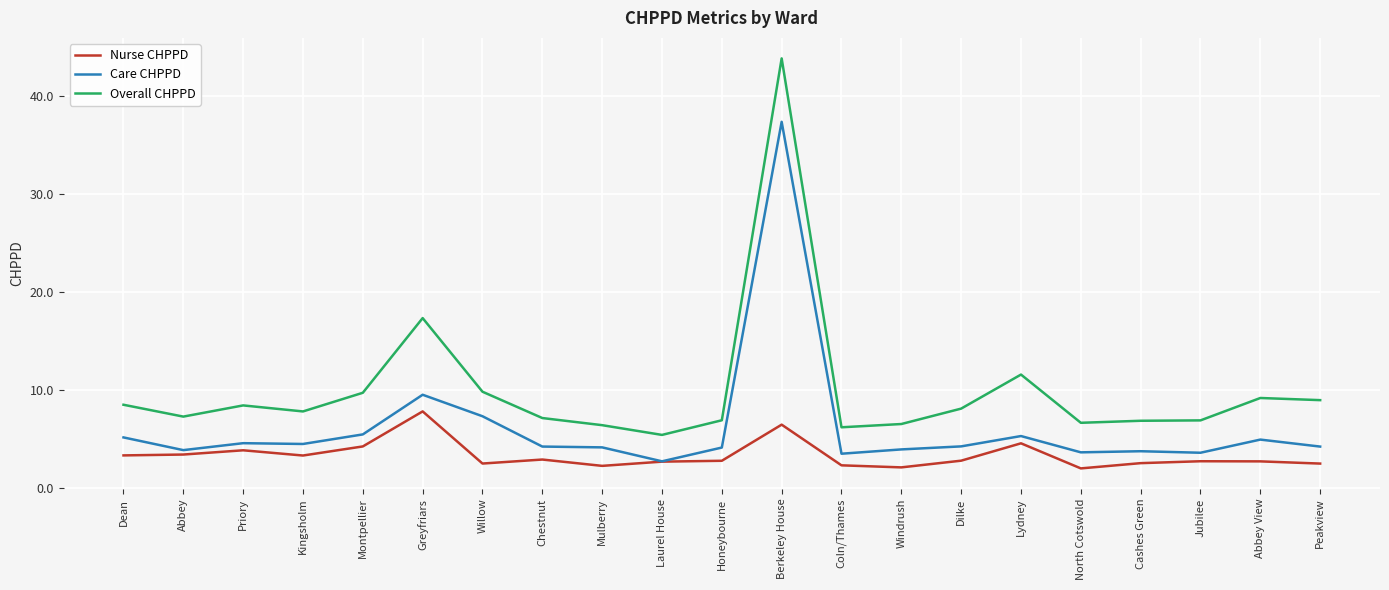

What position from the left is Berkeley House?

12